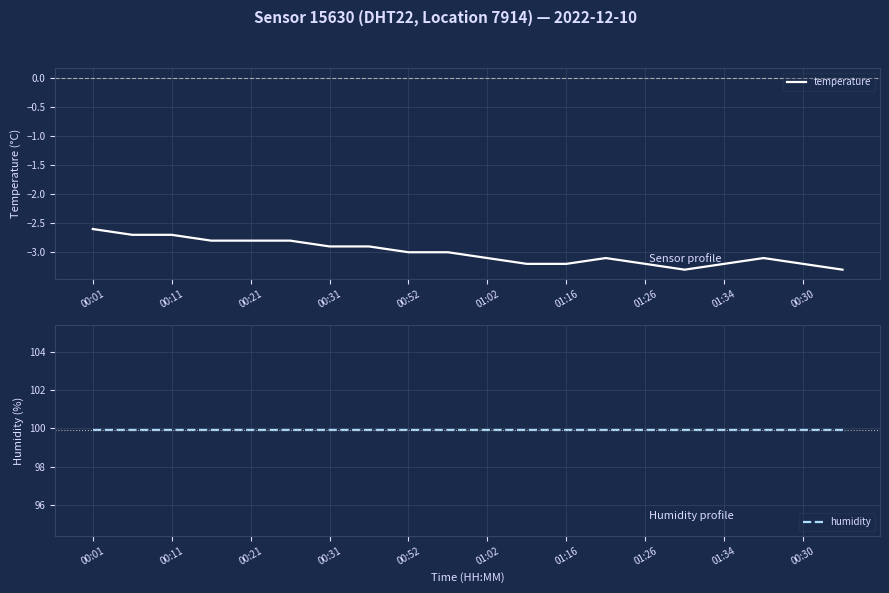

True or false: temperature has a value of -3.1 at 13.

True